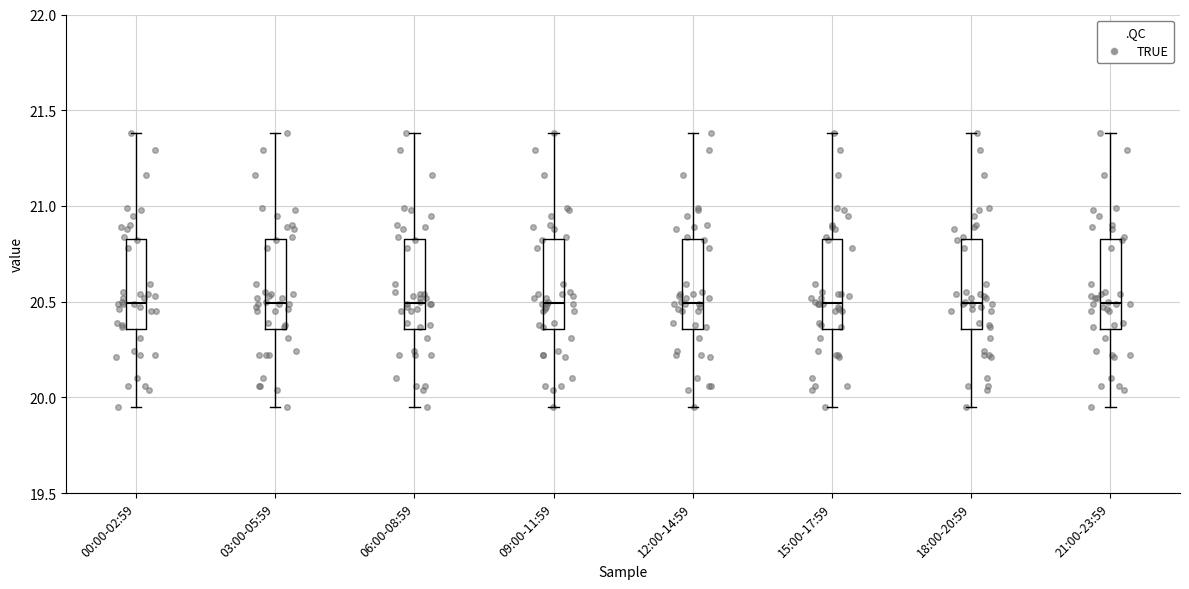

Reading left to right, transcribe this box plot: for each box, give where its median line is, the range the box spans, and where its two whiskers end, as read against the y-axis. The values are not printed on the chart, so give them approximately, as read against the axis.

00:00-02:59: median 20.50, box 20.35 to 20.85, whiskers 19.95 to 21.40
03:00-05:59: median 20.50, box 20.35 to 20.85, whiskers 19.95 to 21.40
06:00-08:59: median 20.50, box 20.35 to 20.85, whiskers 19.95 to 21.40
09:00-11:59: median 20.50, box 20.35 to 20.85, whiskers 19.95 to 21.40
12:00-14:59: median 20.50, box 20.35 to 20.85, whiskers 19.95 to 21.40
15:00-17:59: median 20.50, box 20.35 to 20.85, whiskers 19.95 to 21.40
18:00-20:59: median 20.50, box 20.35 to 20.85, whiskers 19.95 to 21.40
21:00-23:59: median 20.50, box 20.35 to 20.85, whiskers 19.95 to 21.40